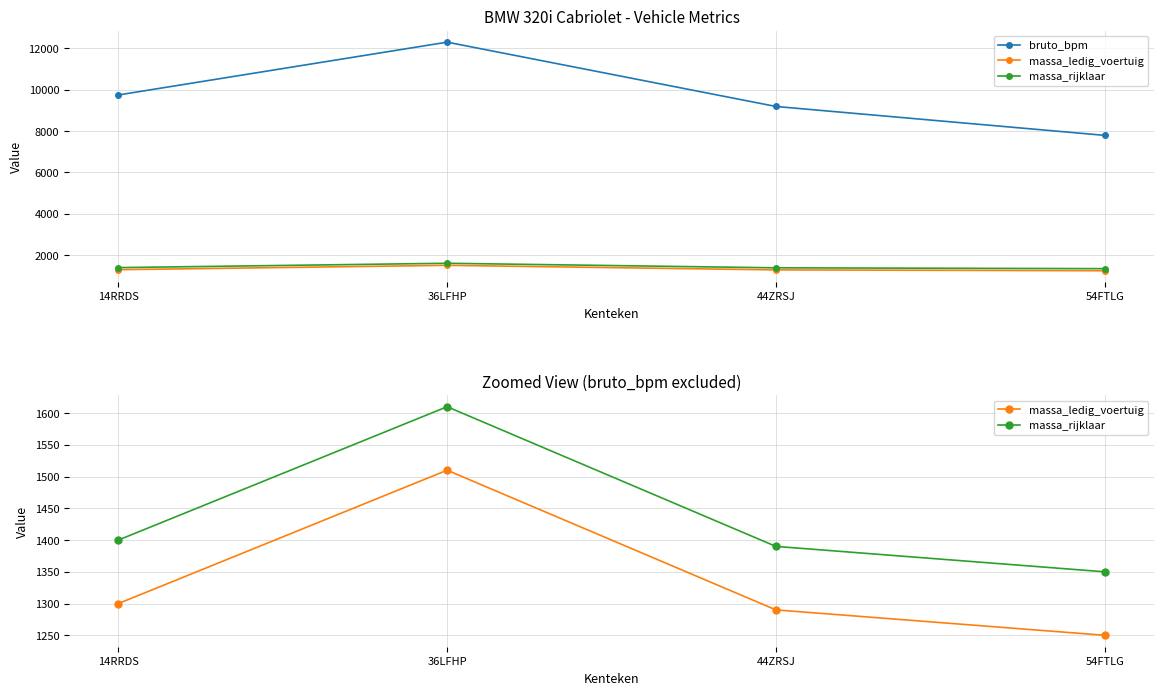

True or false: massa_rijklaar has more than 1 interior local peaks.

False